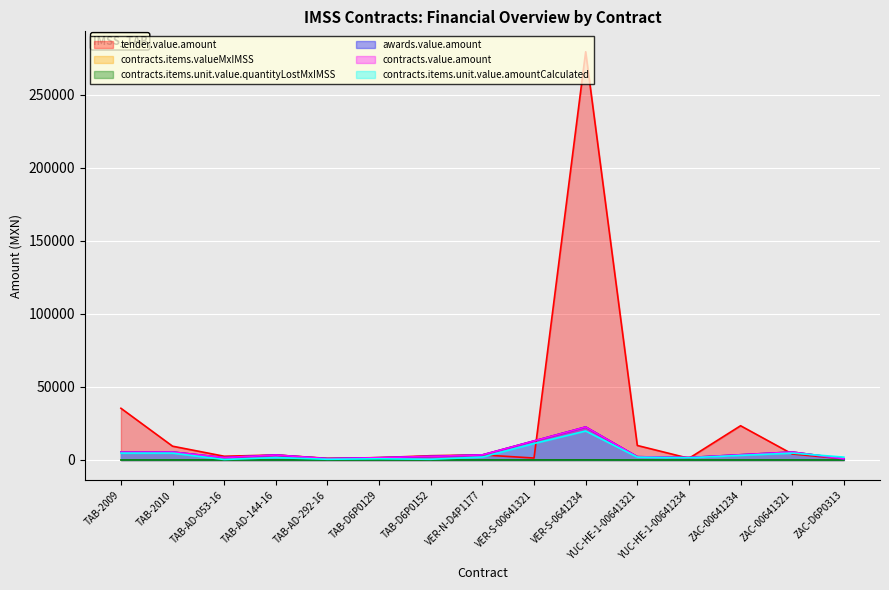

Does the chart display data point markers on the line(s)?

No